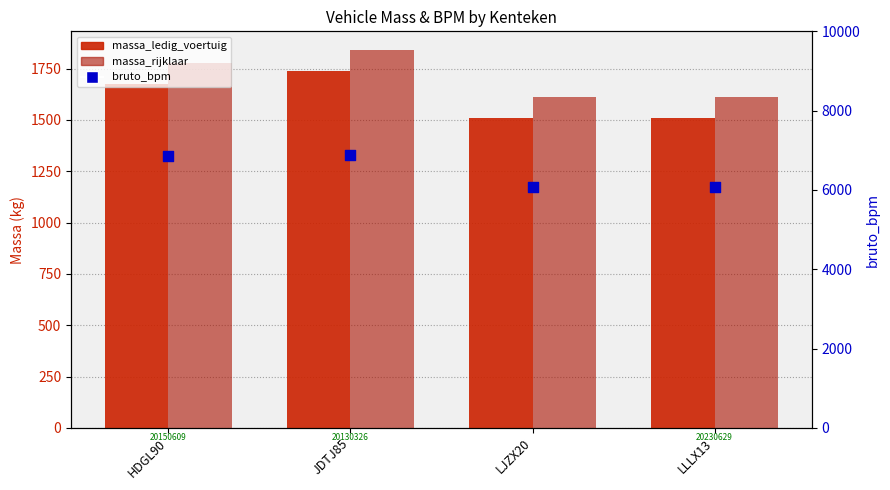

Which series has the widest spread of Y values?

bruto_bpm